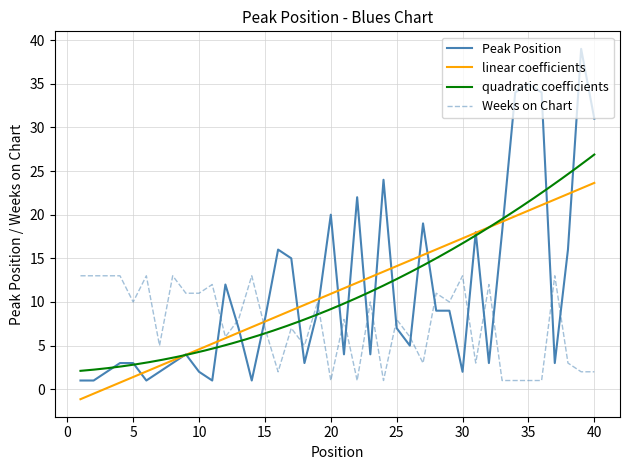

What is the value of the Peak Position point at the 28th from the left?

9